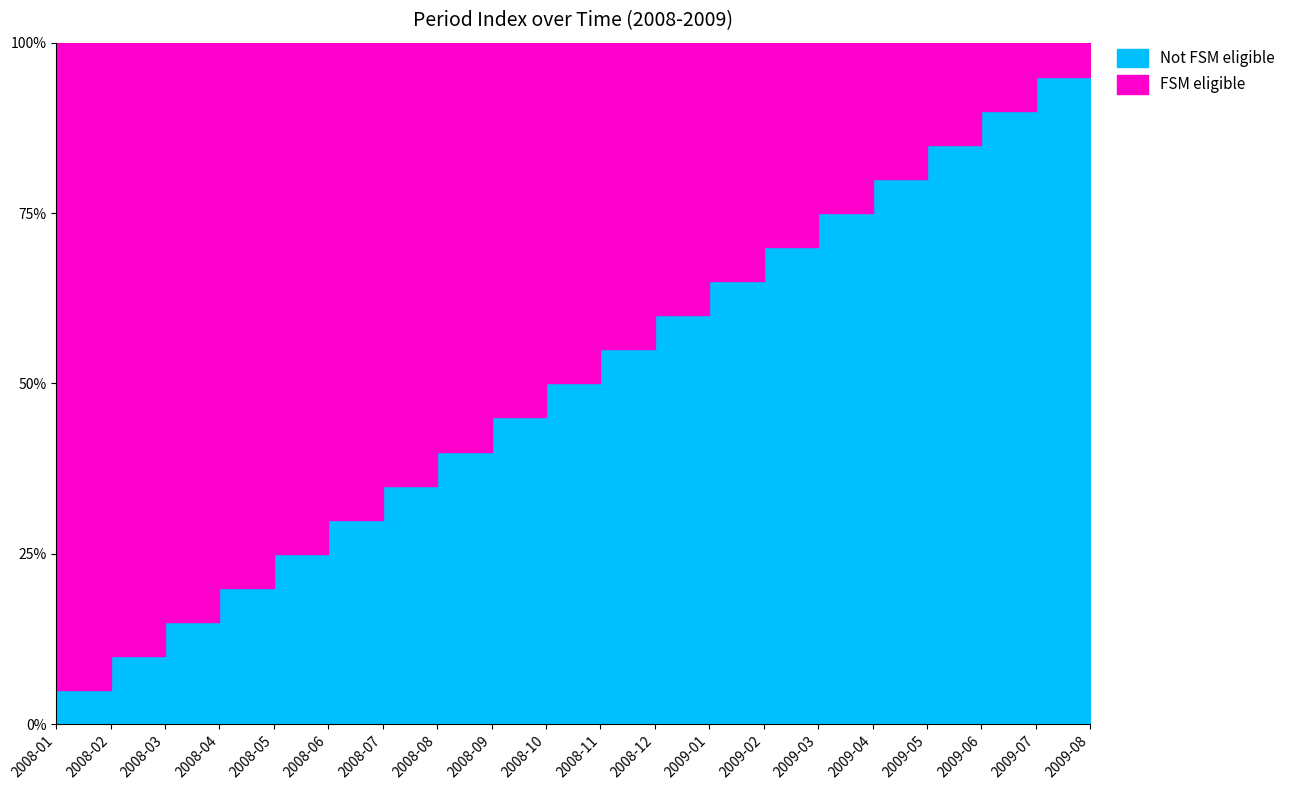

True or false: the data has more than 1 interior local peaks.

False